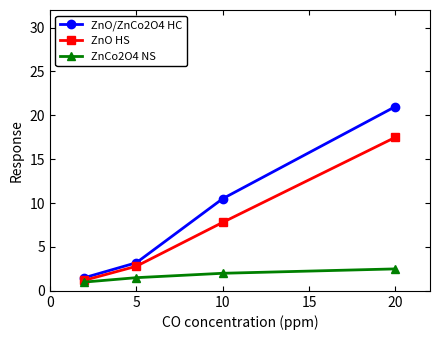

True or false: ZnO/ZnCo2O4 HC and ZnO HS cross at least once.

False